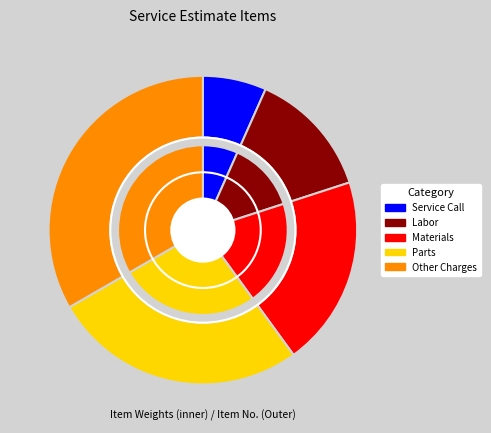

What percentage is the Parts slice, to the nearest percent?

27%